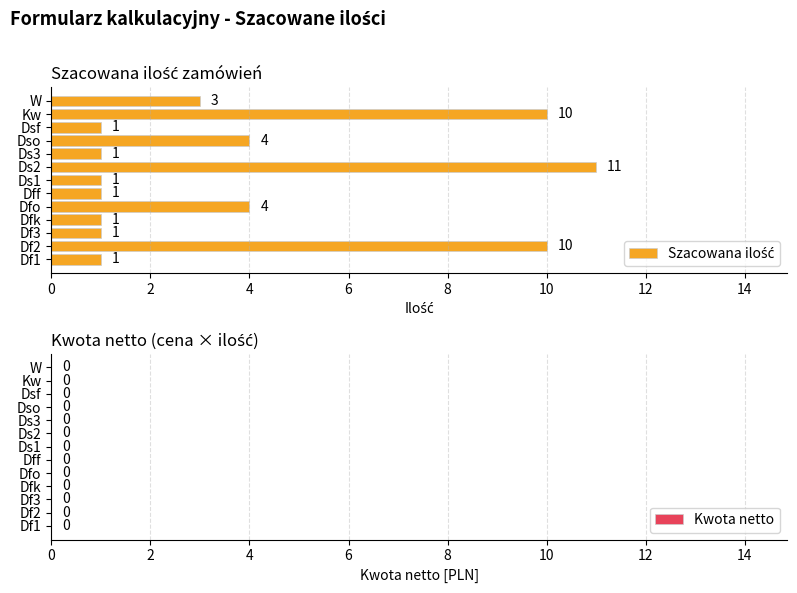

Reading bottom to top, transcribe all the data shown in this chart.

Df1=1	Df2=10	Df3=1	Dfk=1	Dfo=4	Dff=1	Ds1=1	Ds2=11	Ds3=1	Dso=4	Dsf=1	Kw=10	W=3